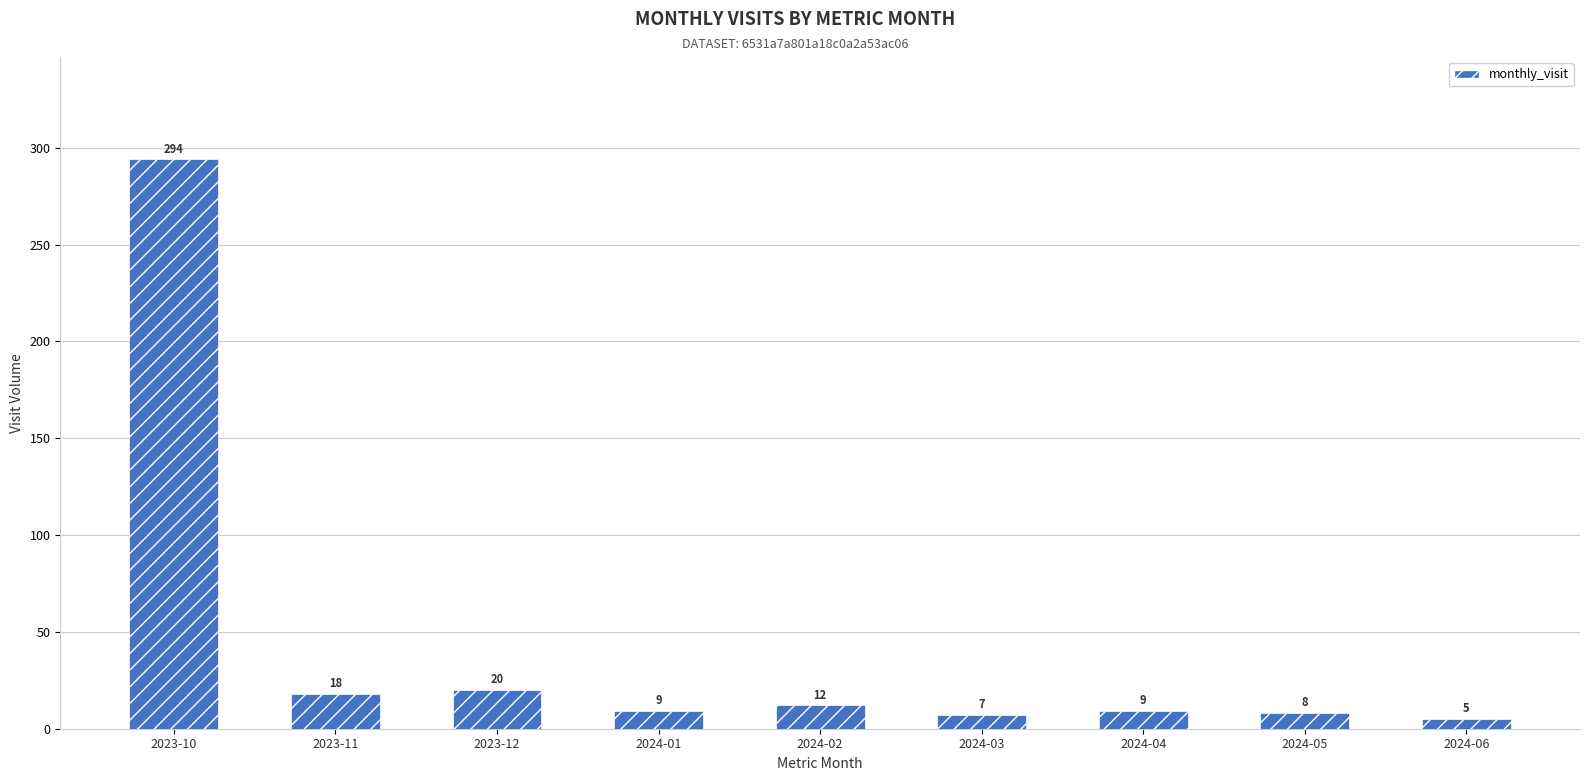

Which category has the highest value across all series?

2023-10